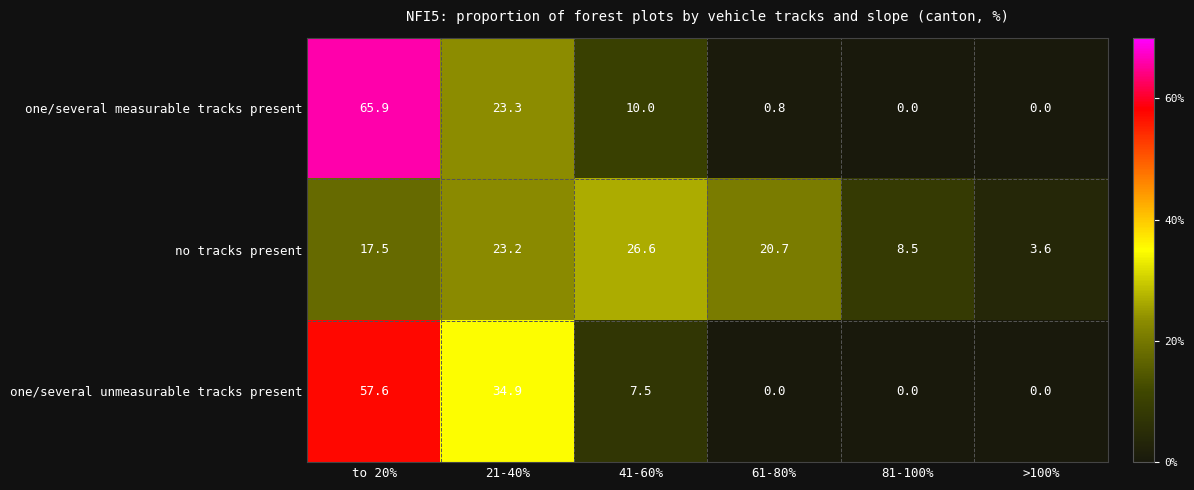

The one/several measurable tracks present series shows 23.3 at 21-40%. True or false?

True